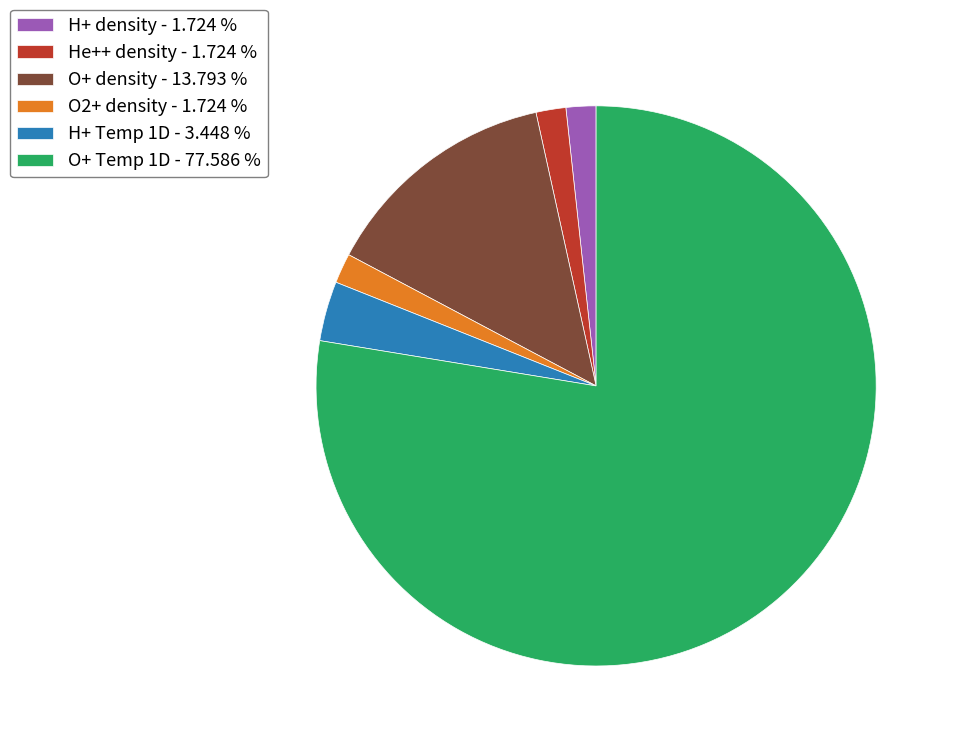

Do O2+ density and H+ density together represent more than half of the pie?

No